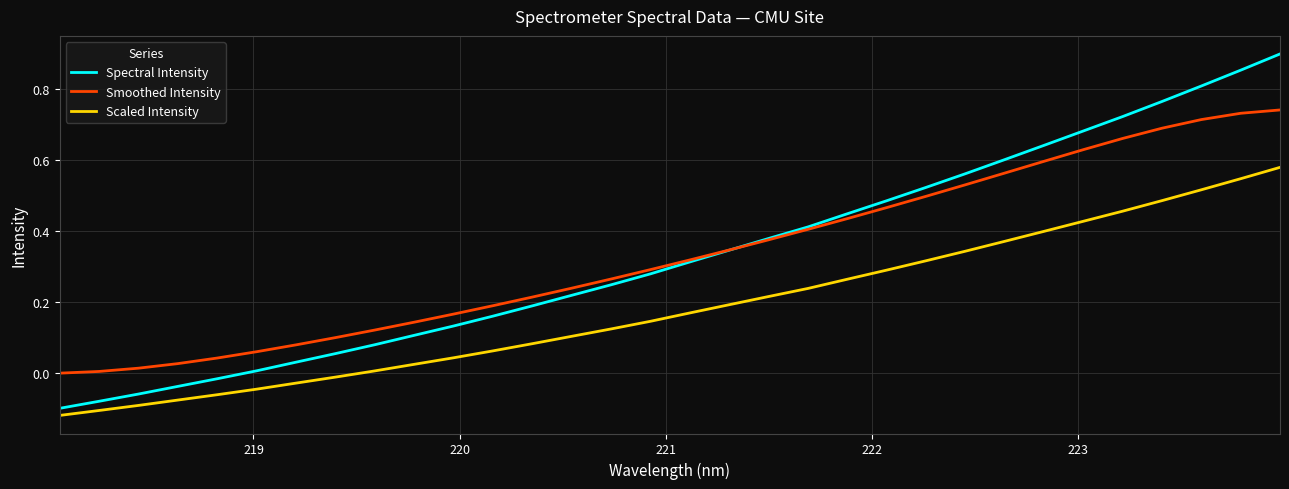

True or false: Smoothed Intensity and Scaled Intensity cross at least once.

False